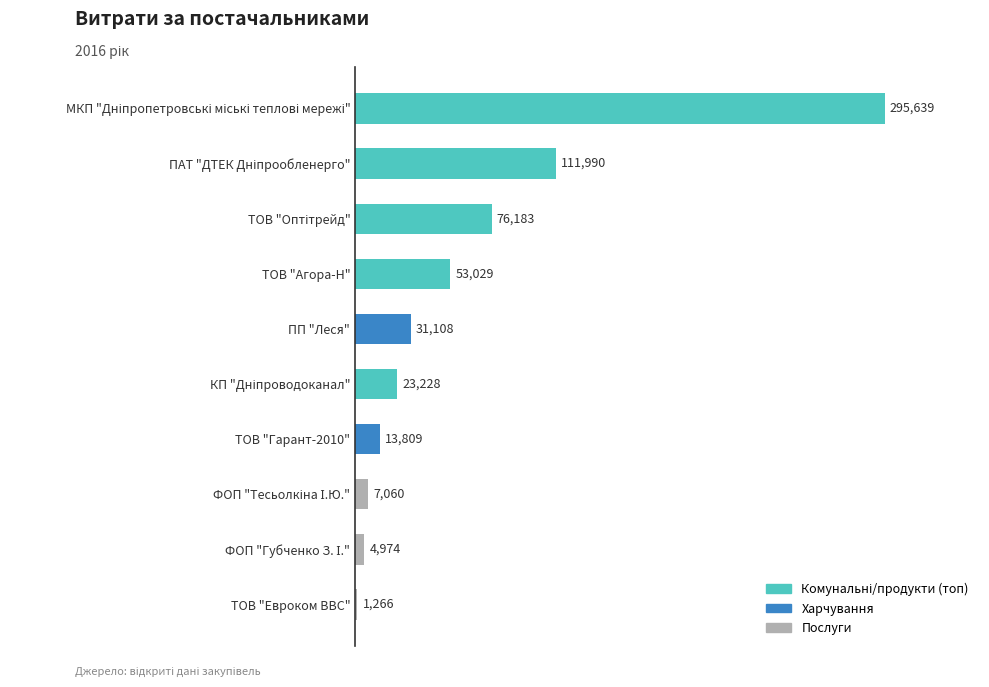

Which label corresponds to the smallest value in the chart?

ТОВ "Евроком ВВС"